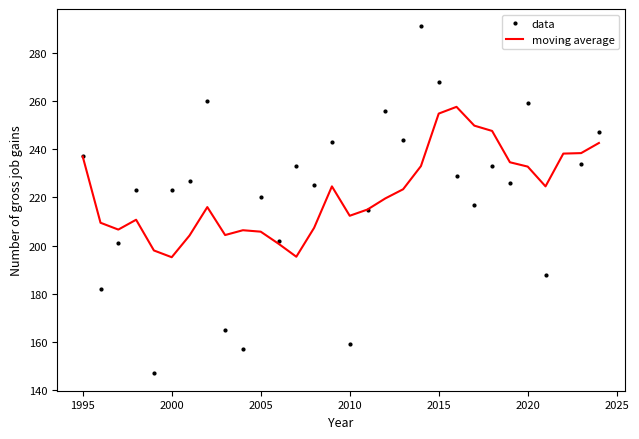

Which series has the widest spread of values?

data